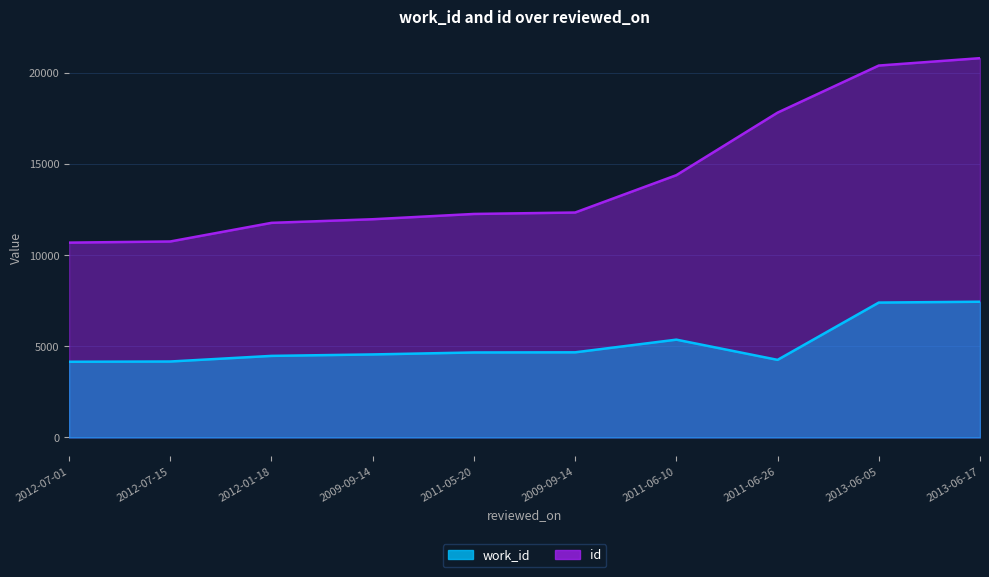

True or false: id and work_id cross at least once.

False